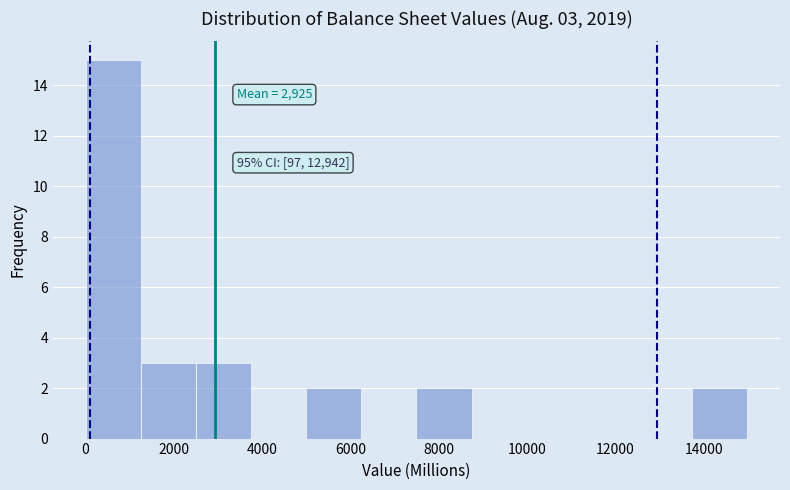

Over which range of the x-axis is the bar tallest?

0 to 1200